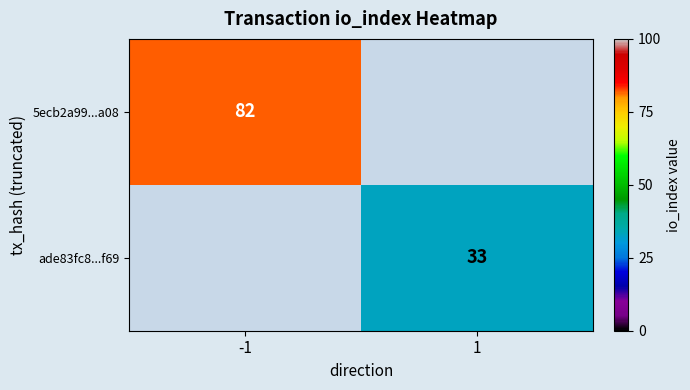

The 5ecb2a99...a08 series shows 138 at -1. True or false?

False